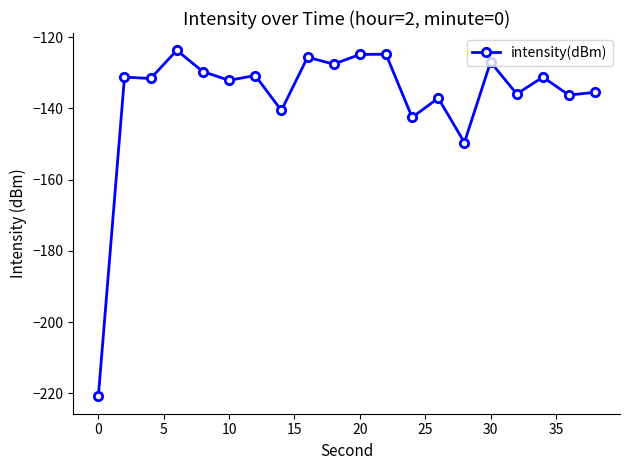

What is the difference between the second highest and second lowest values?

24.8